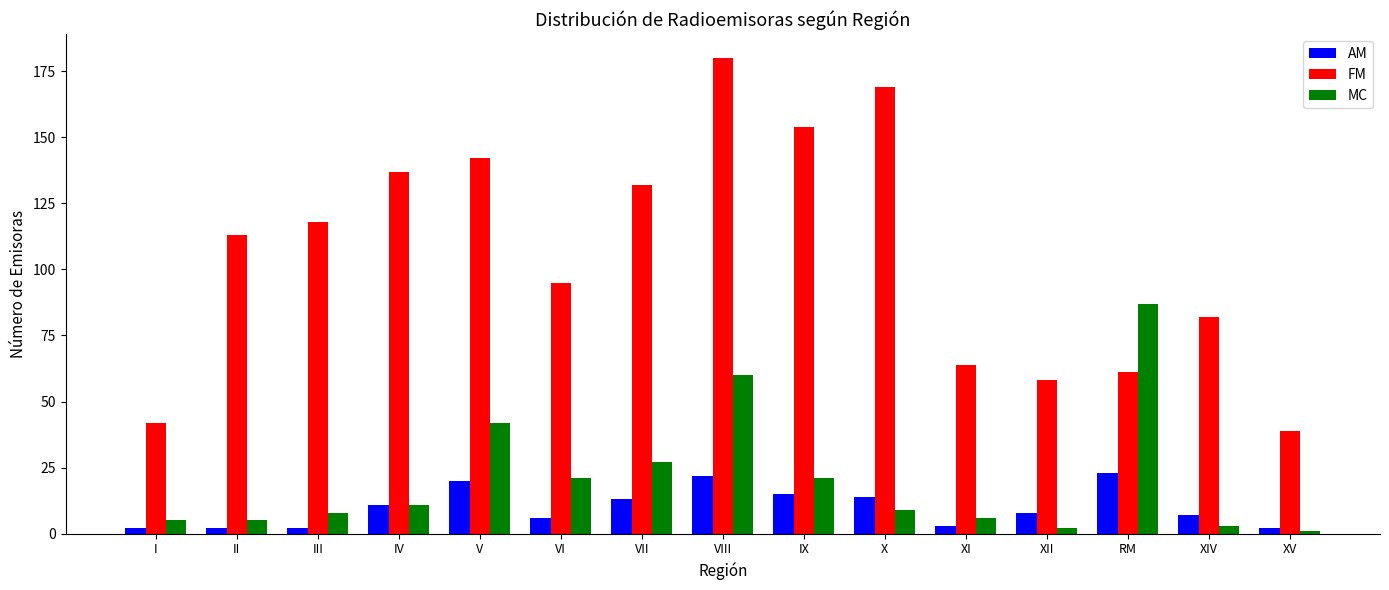

How many values in the FM series are below 113?

7